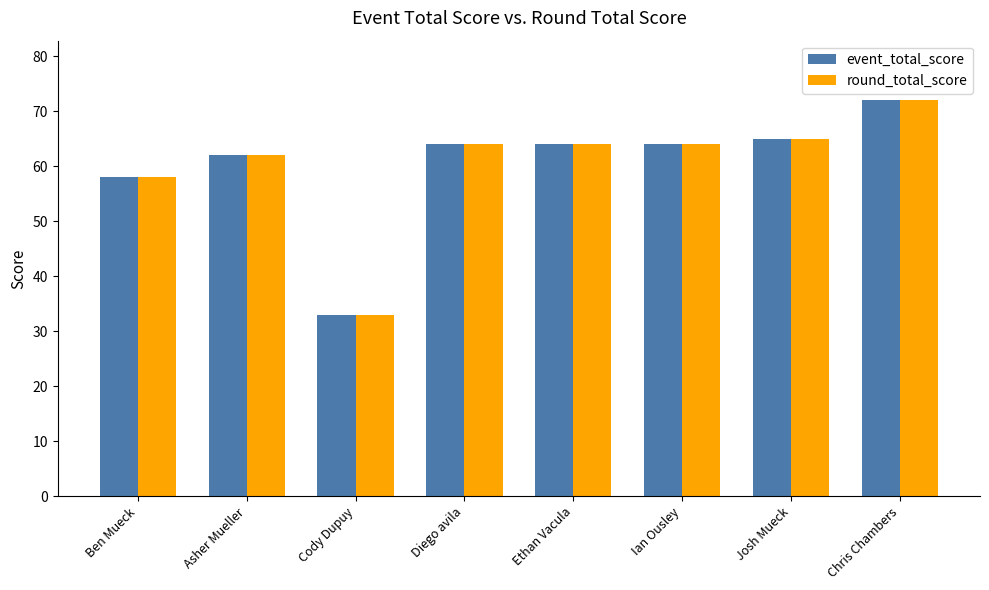

What is the sum of the round_total_score values at Ian Ousley and Ethan Vacula?

128